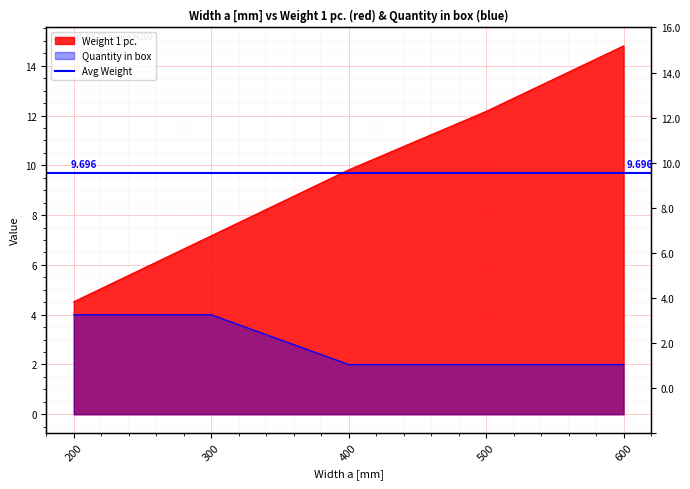

What is the total value across all series at 400?

11.8